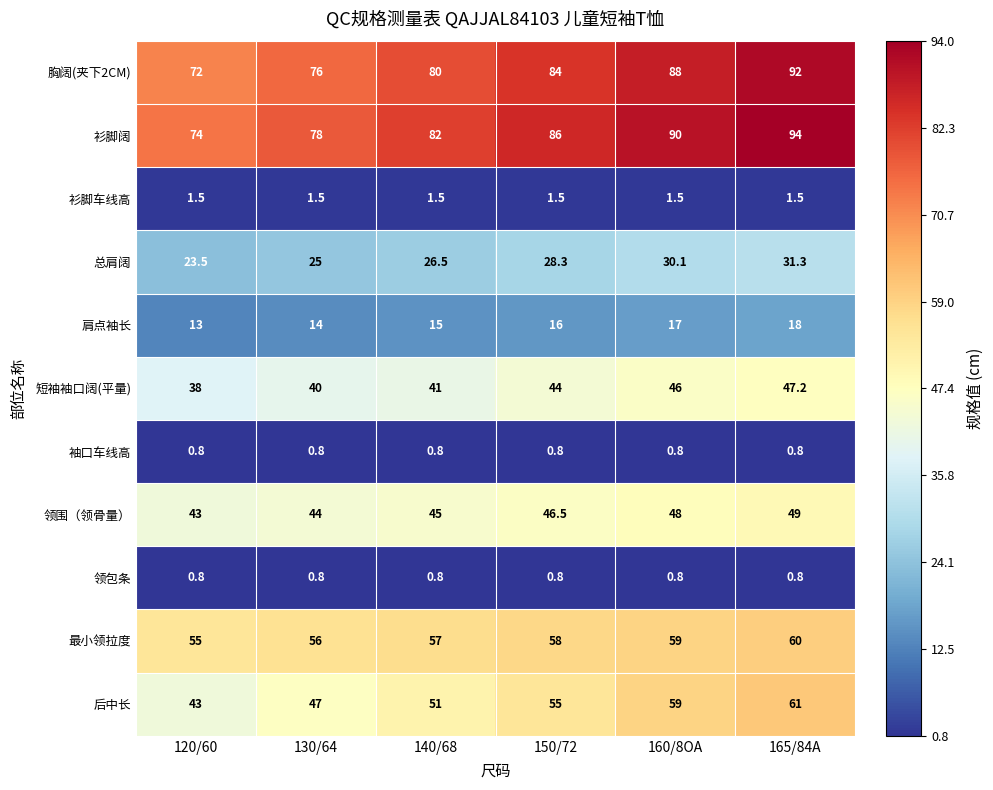

List the labels in order of 后中长 value, largest first.

165/84A, 160/8OA, 150/72, 140/68, 130/64, 120/60